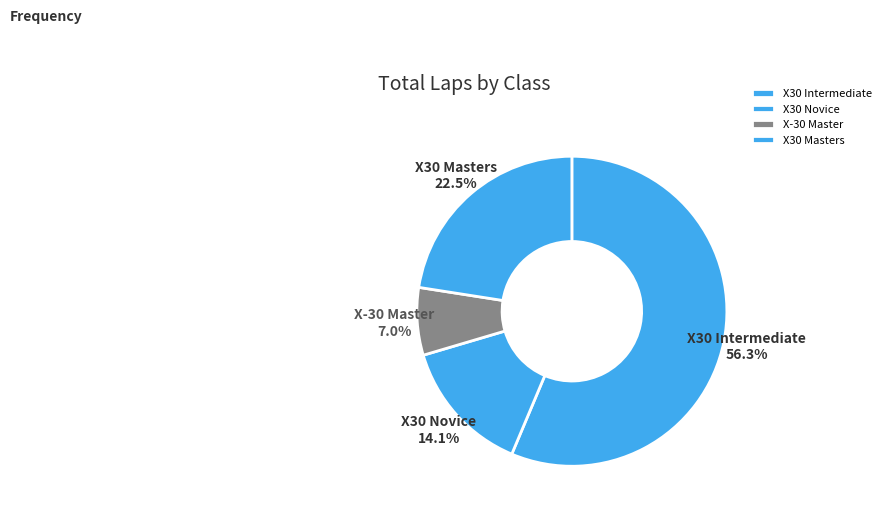

What percentage do X30 Masters and X30 Novice together represent?

36.6%